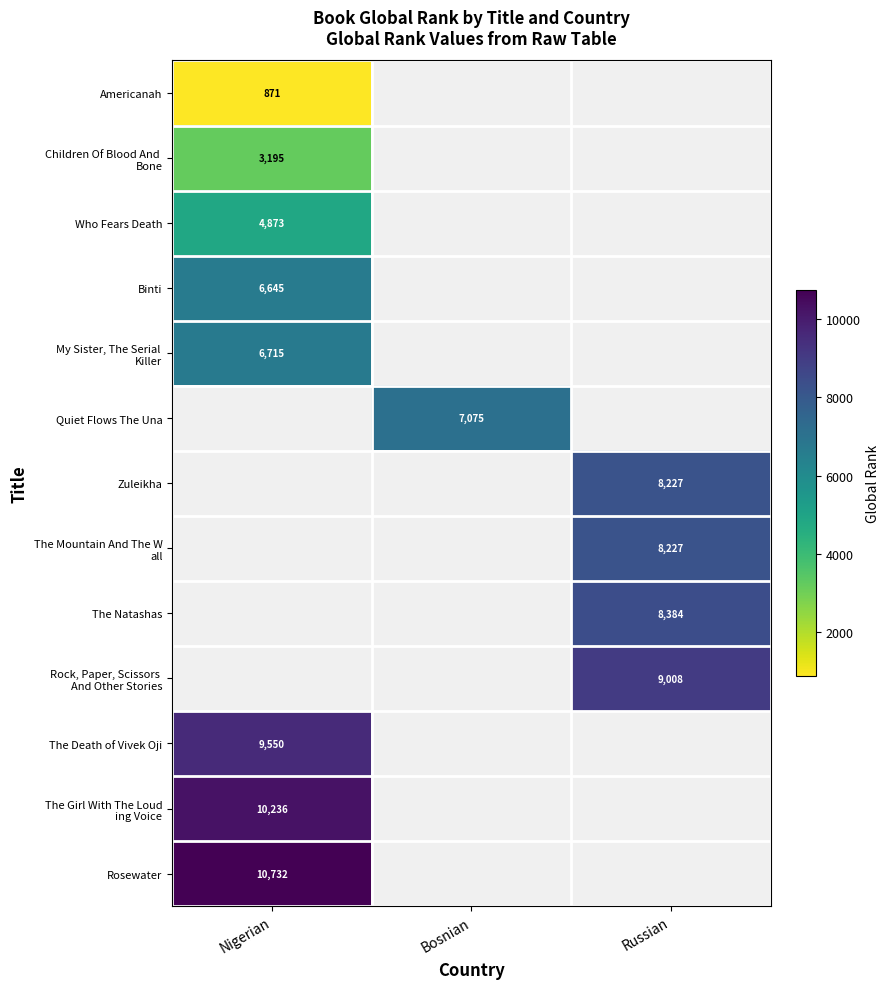

Is it true that Zuleikha equals 8227 at Russian?

True